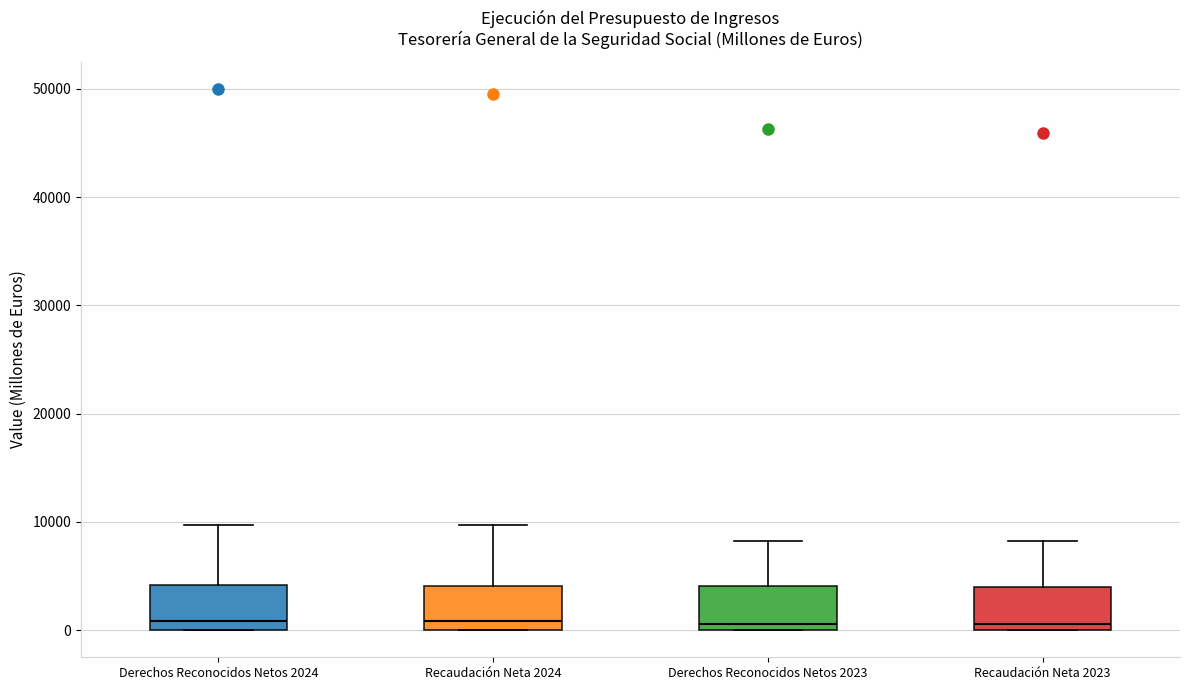

Reading left to right, transcribe this box plot: for each box, give where its median line is, the range the box spans, and where its two whiskers end, as read against the y-axis. The values are not printed on the chart, so give them approximately, as read against the axis.

Derechos Reconocidos Netos 2024: median 1000, box 0 to 4000, whiskers 0 to 10000
Recaudación Neta 2024: median 1000, box 0 to 4000, whiskers 0 to 10000
Derechos Reconocidos Netos 2023: median 1000, box 0 to 4000, whiskers 0 to 8000
Recaudación Neta 2023: median 1000, box 0 to 4000, whiskers 0 to 8000